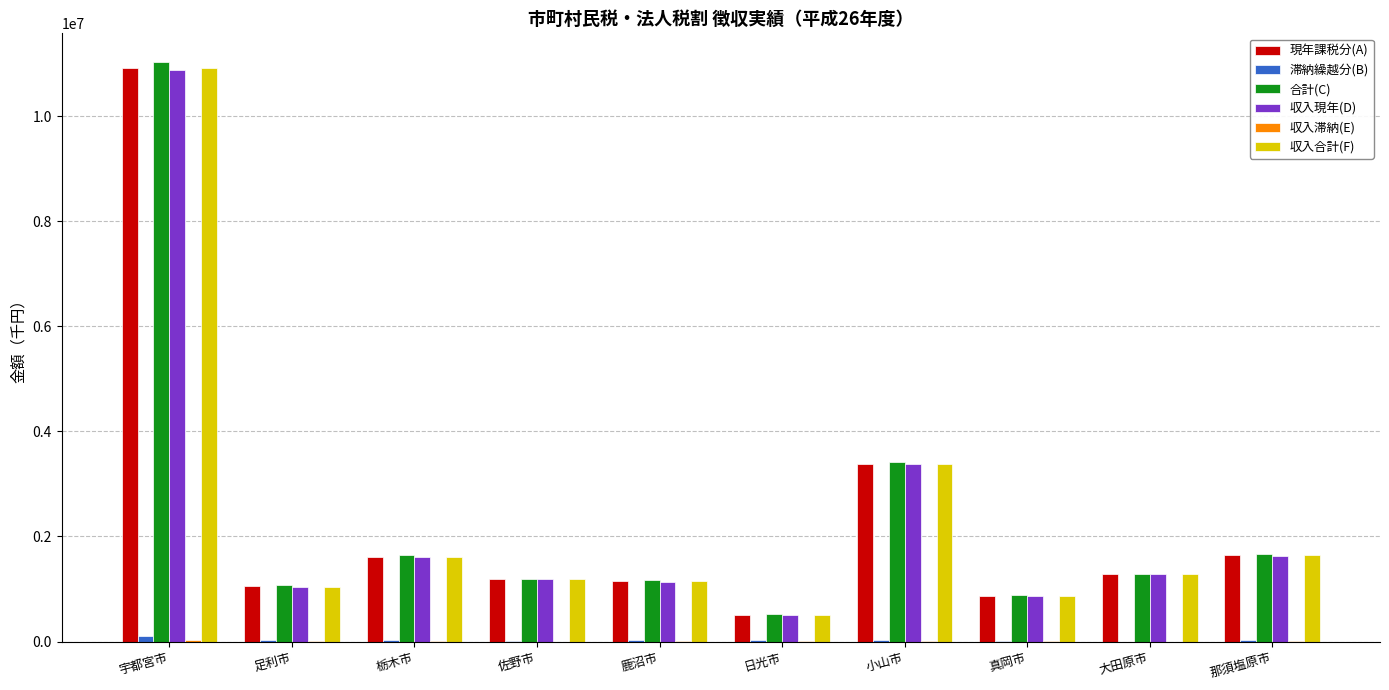

Which series has the widest spread of values?

合計(C)